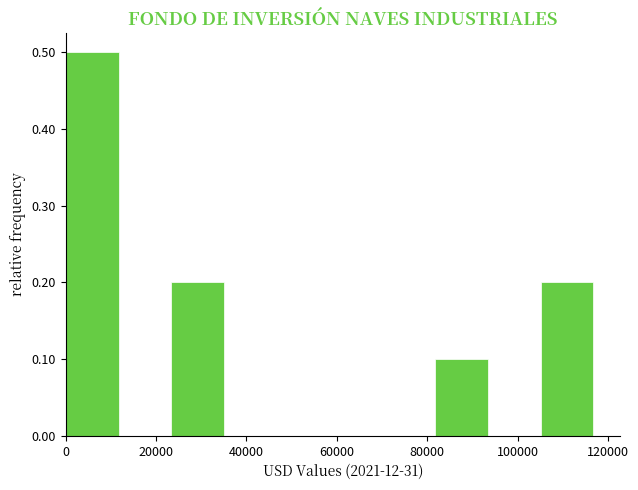

Reading left to right, list every bar in this chart as the range it spans on the x-axis followed by its height. Neither the bar edges nor the heights are printed on the chart, so give them approximately, as read against the axes.

0 to 12000: 0.5
12000 to 24000: 0
24000 to 36000: 0.2
36000 to 46000: 0
46000 to 58000: 0
58000 to 70000: 0
70000 to 82000: 0
82000 to 94000: 0.1
94000 to 106000: 0
106000 to 116000: 0.2